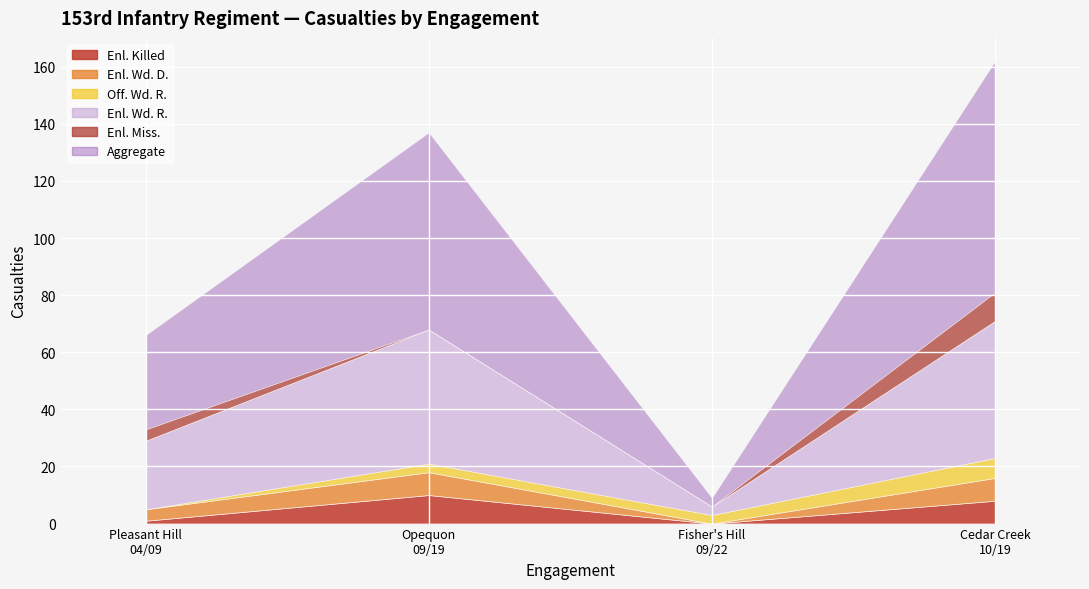

Is the value of Aggregate at Opequon
09/19 greater than the value of Enl. Wd. R. at Opequon
09/19?

Yes